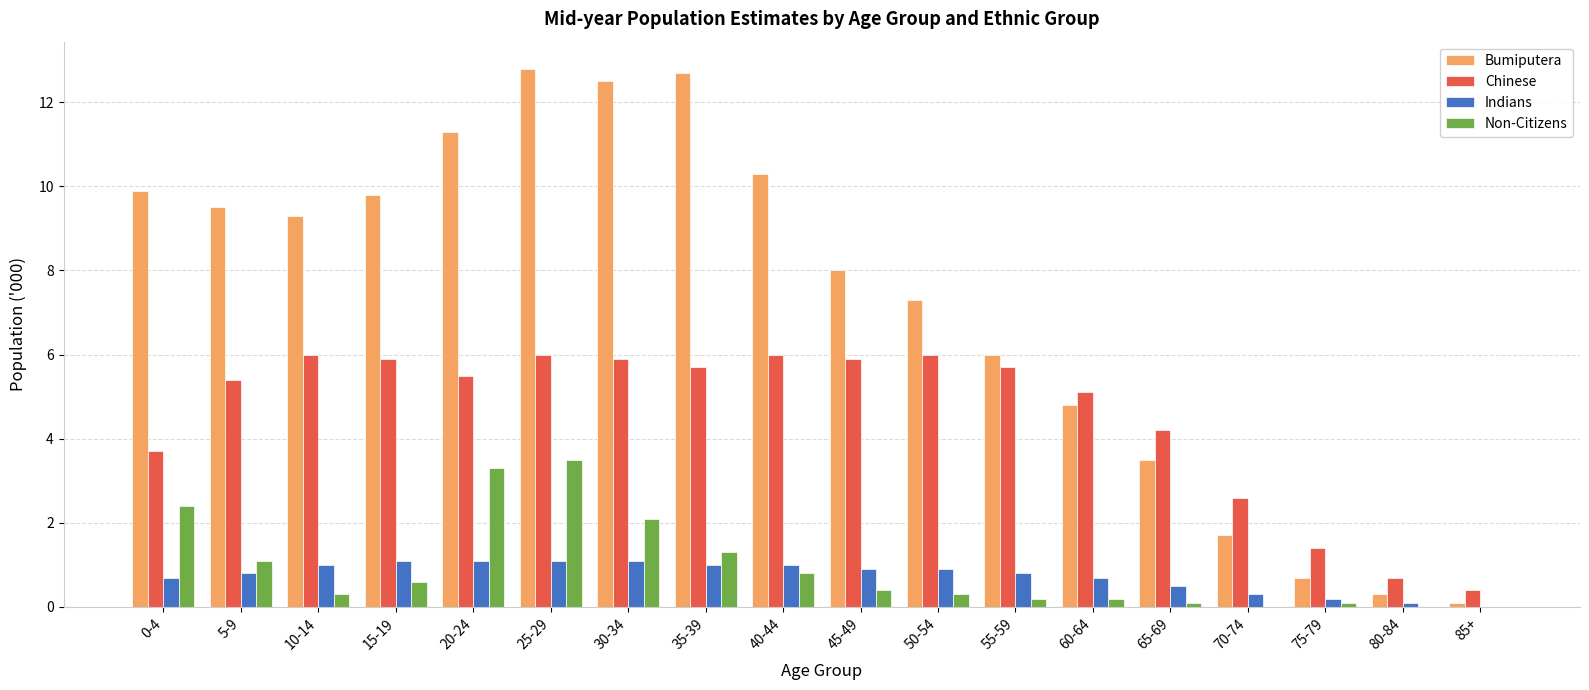

Where is Chinese nearest to the value 3?

70-74